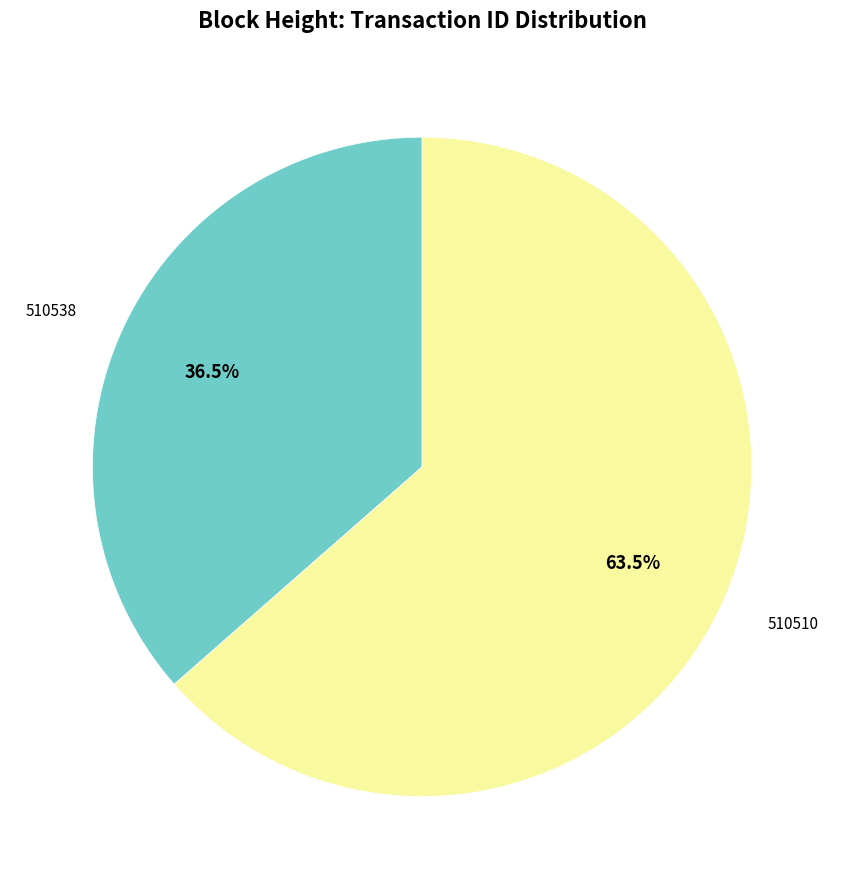

How many segments does this pie chart have?

2